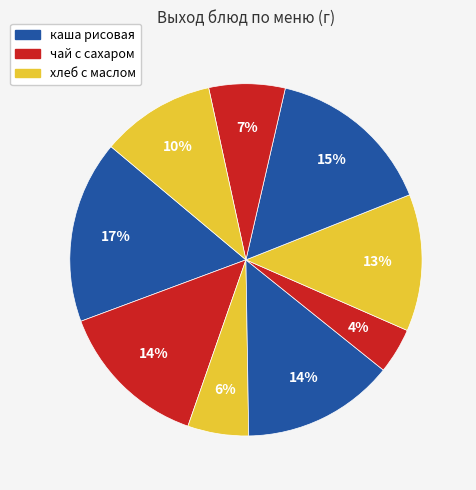

How many segments does this pie chart have?

9